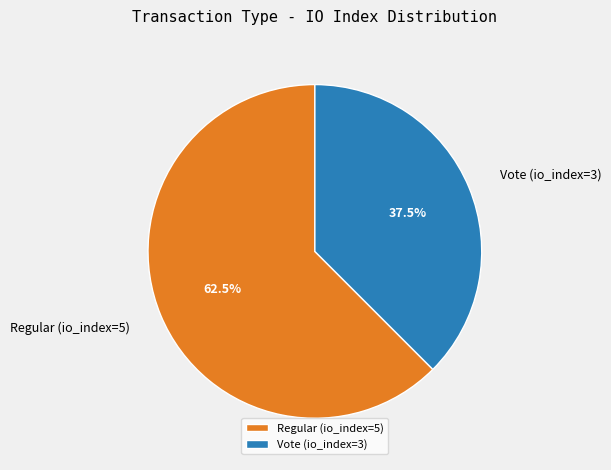

How many segments does this pie chart have?

2